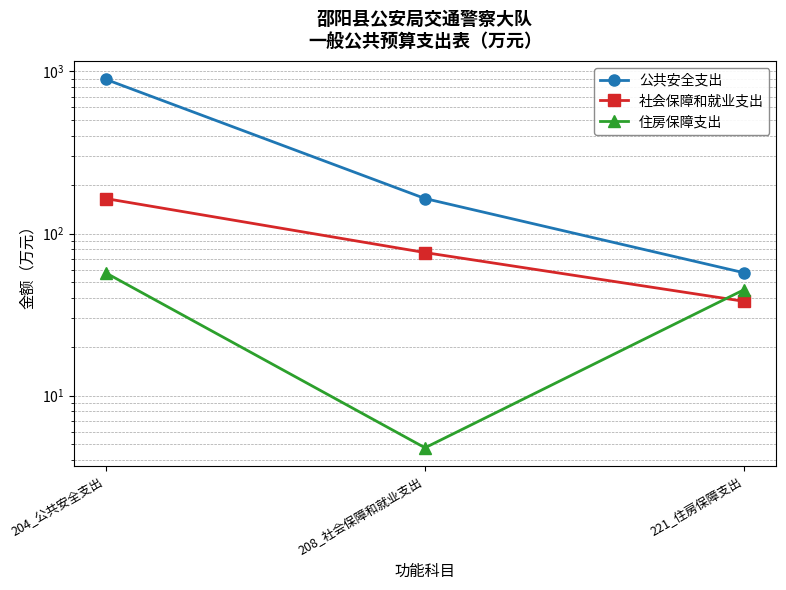

What is the difference between the maximum and minimum values in the 社会保障和就业支出 series?

126.2